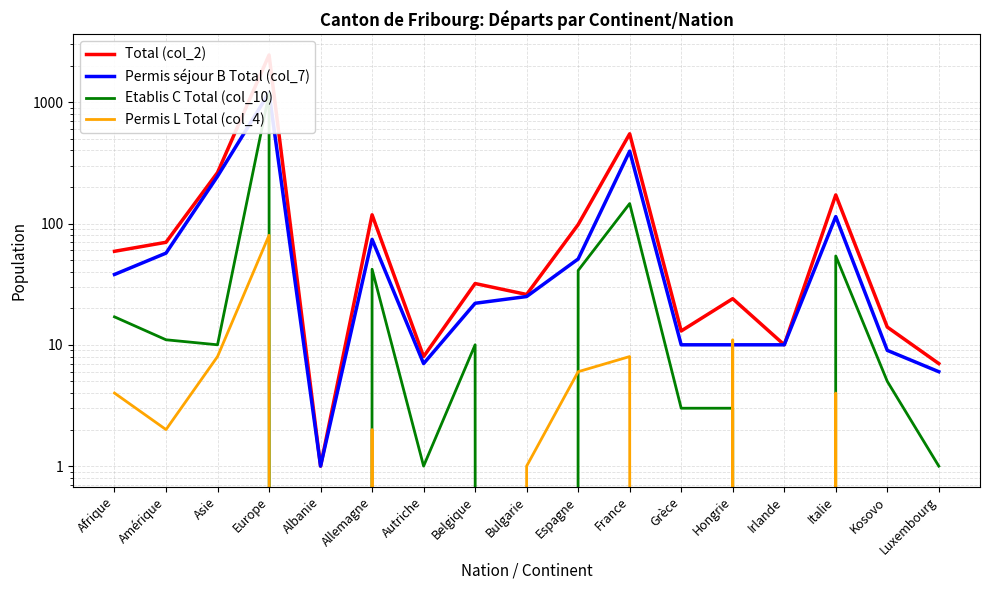

How many distinct data groups are displayed?

4